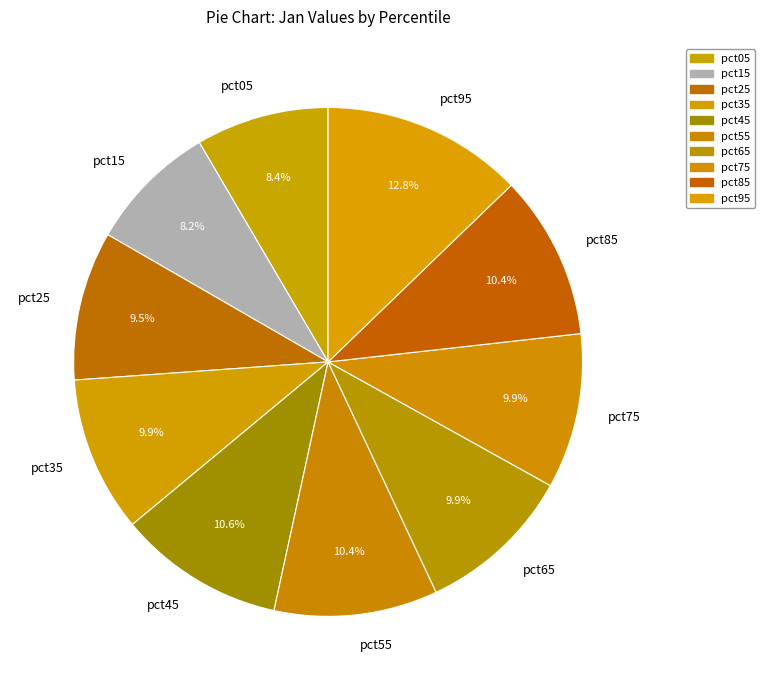

What is the largest slice in the pie chart?

pct95